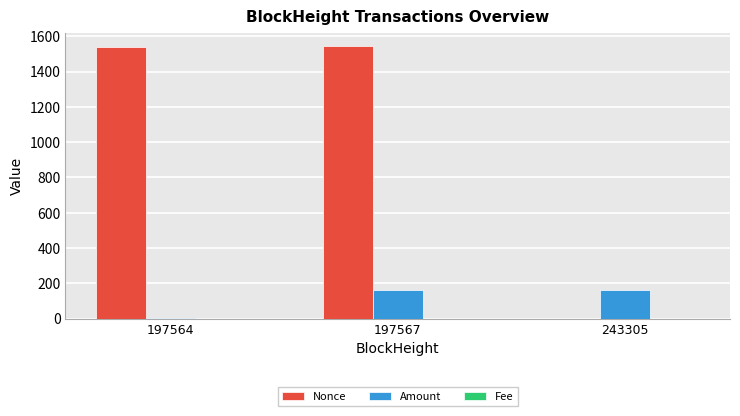

What is the sum of all Nonce values?

3085.0